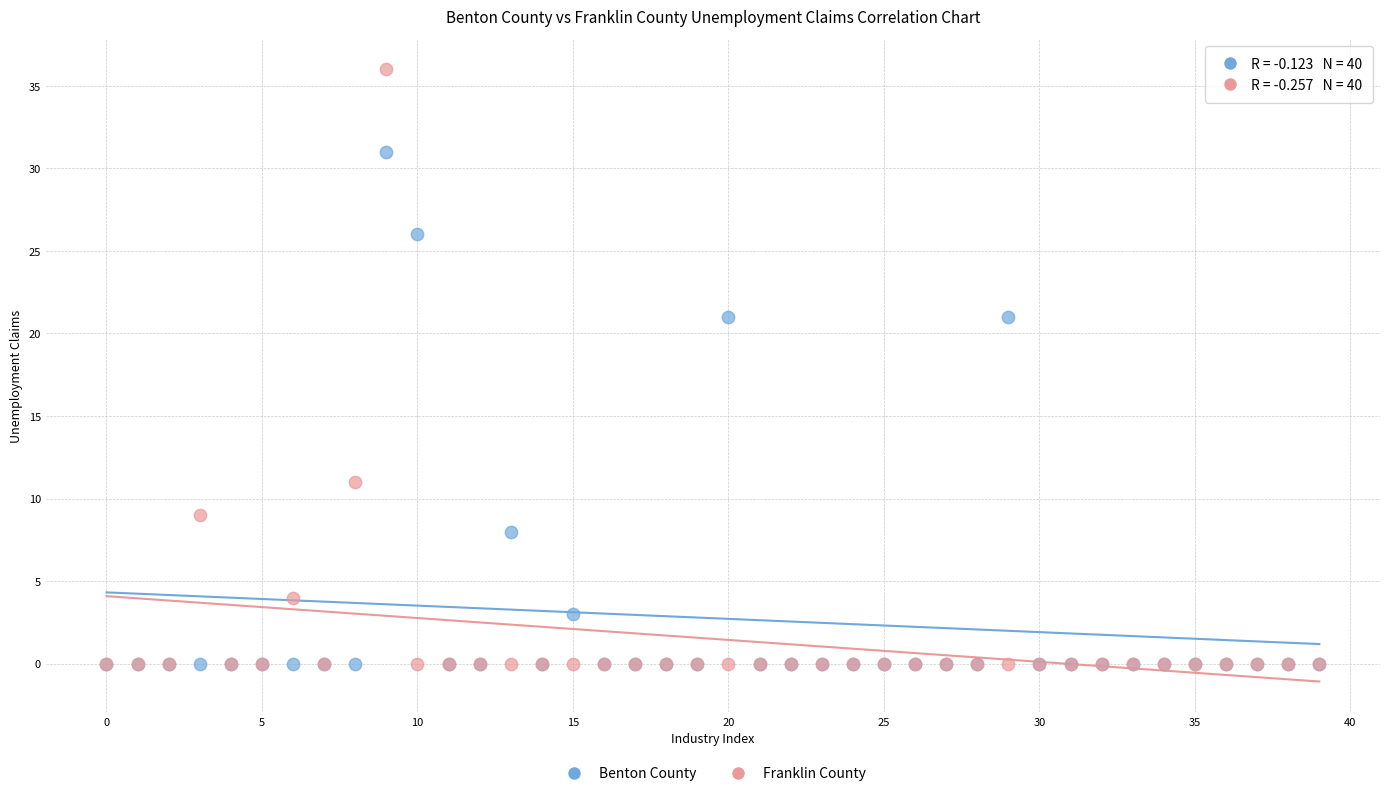

In the Benton County series, what Y value is closest to 15?

21